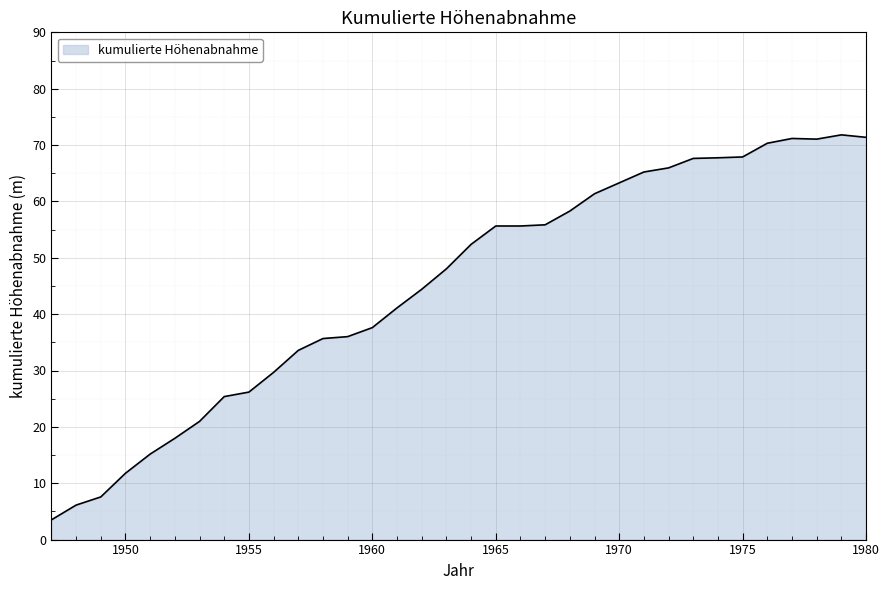

What is the difference between the maximum and minimum values?

68.3